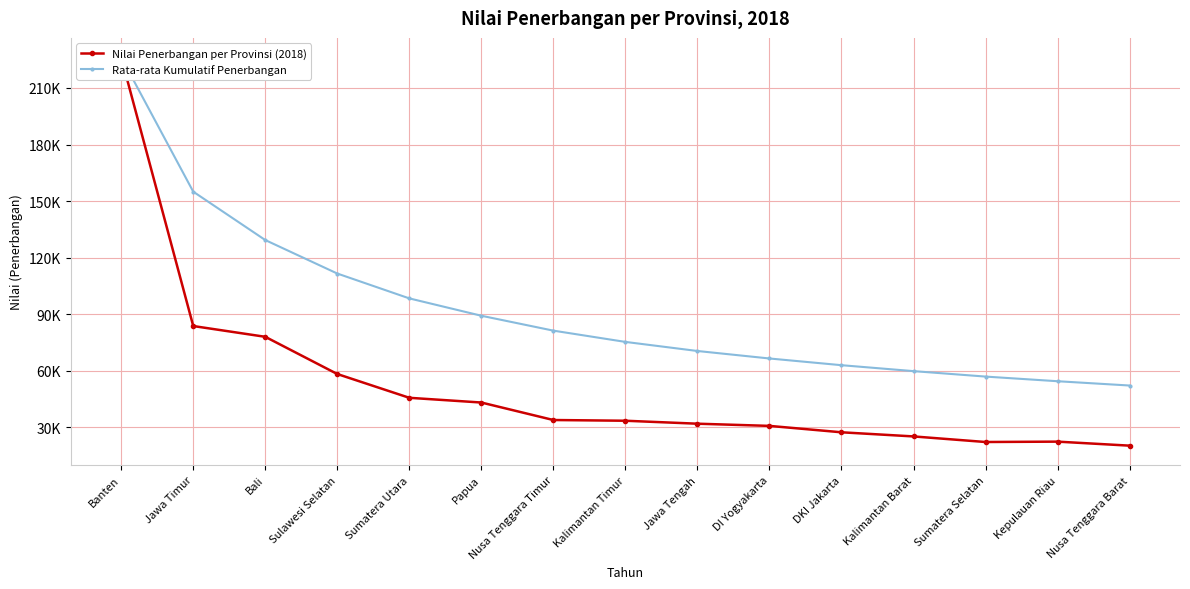

Where is the first local minimum for Nilai Penerbangan per Provinsi (2018)?

Sumatera Selatan